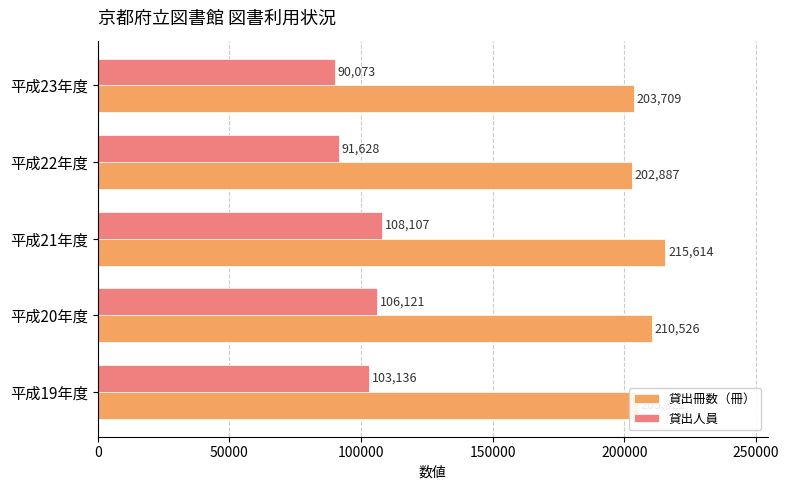

True or false: 貸出冊数（冊） has a value of 330037 at 平成21年度.

False